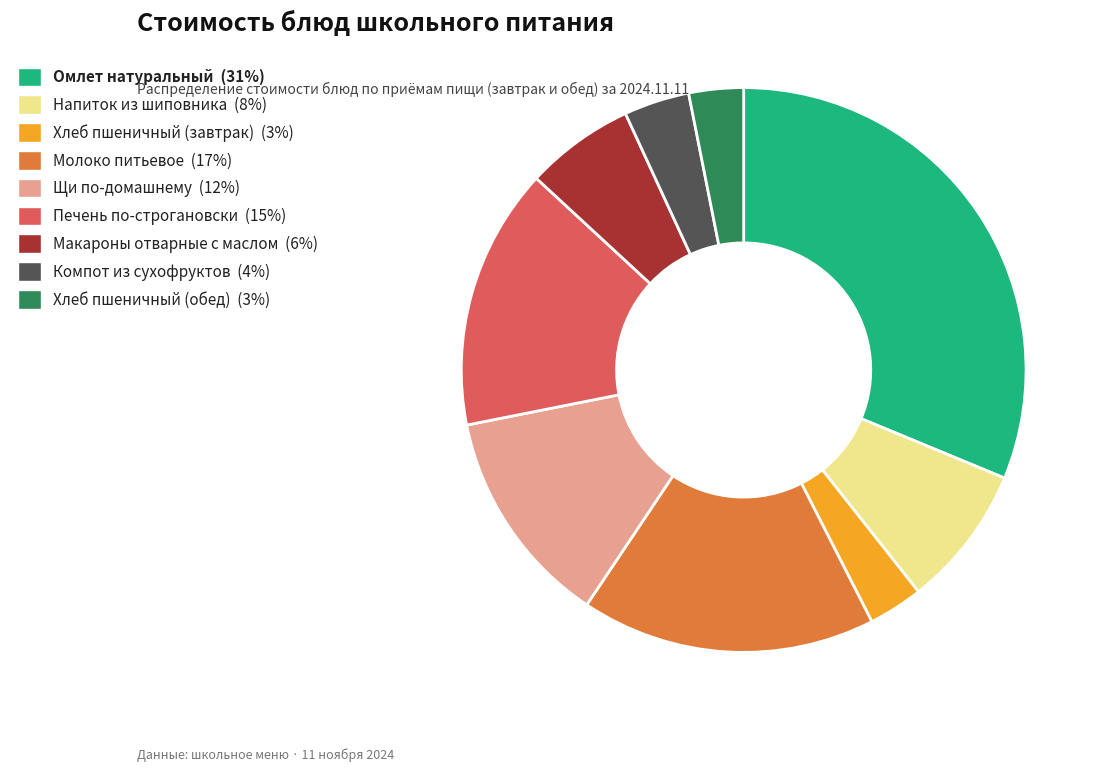

Does Напиток из шиповника account for over 50% of the chart?

No